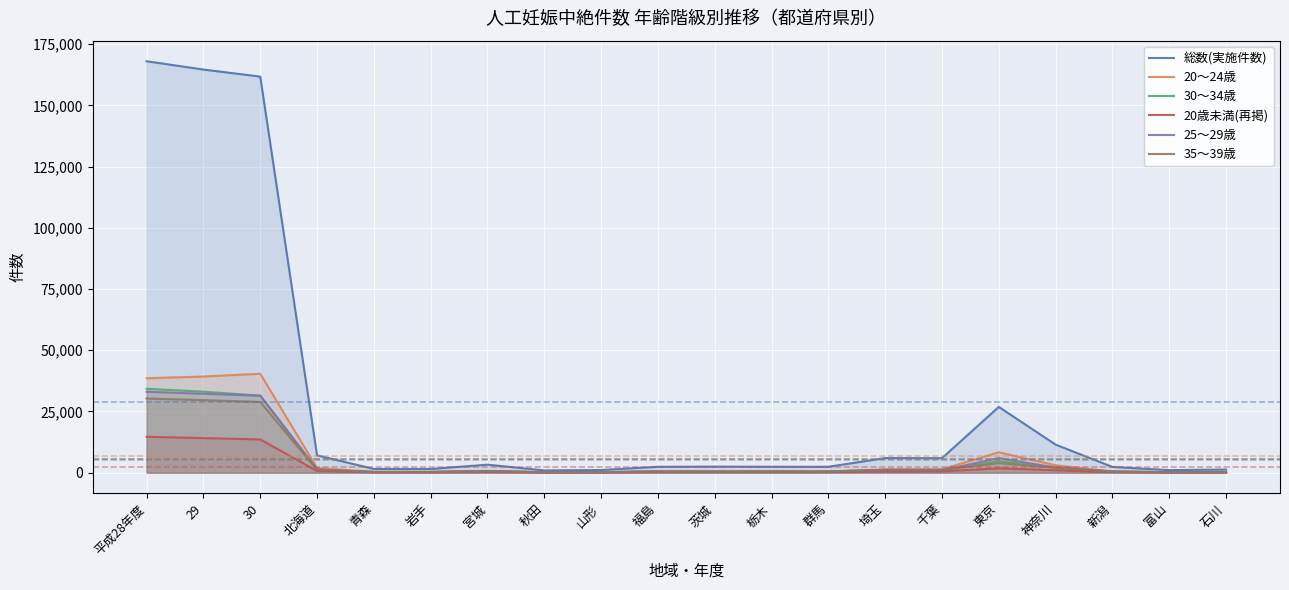

True or false: 25～29歳 has more than 2 points higher than both neighbors.

True